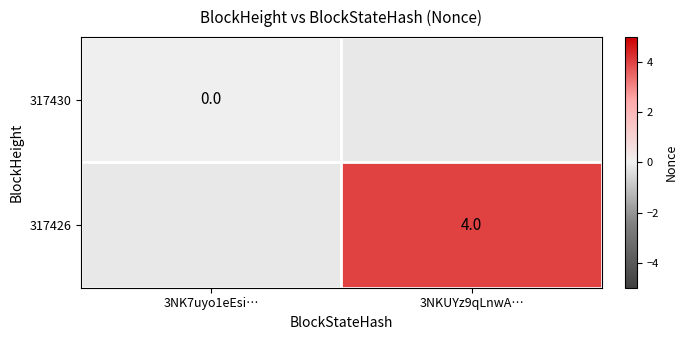

At how many categories does at least one series exceed 0?

1